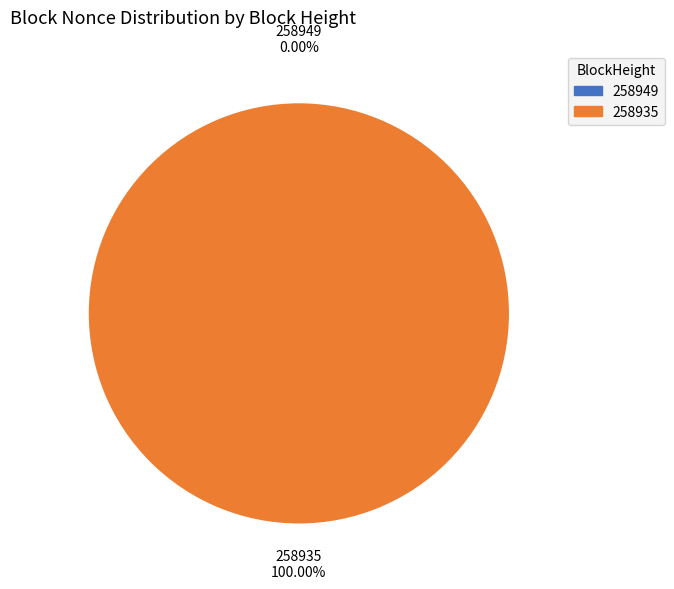

How many slices are in this pie chart?

2